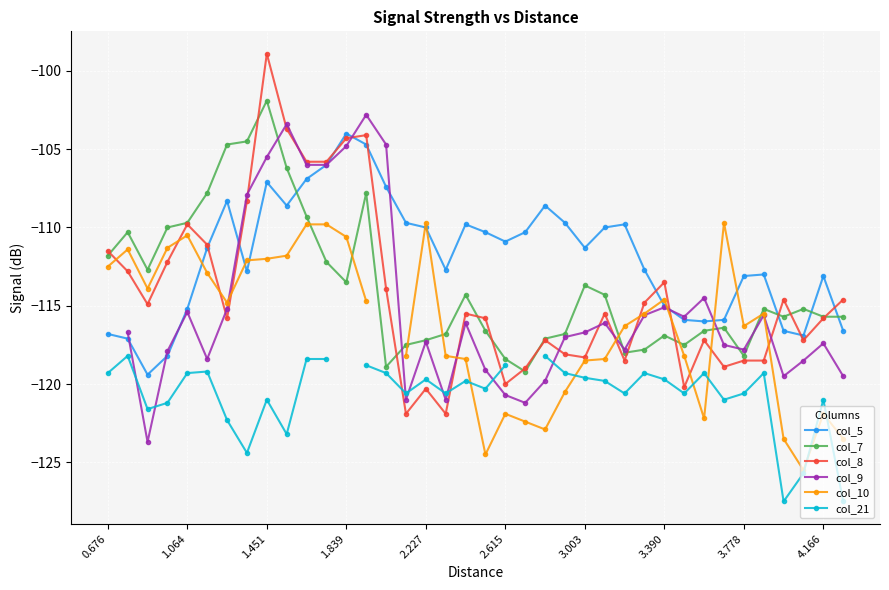

How many values in the col_21 series are below -119?

30